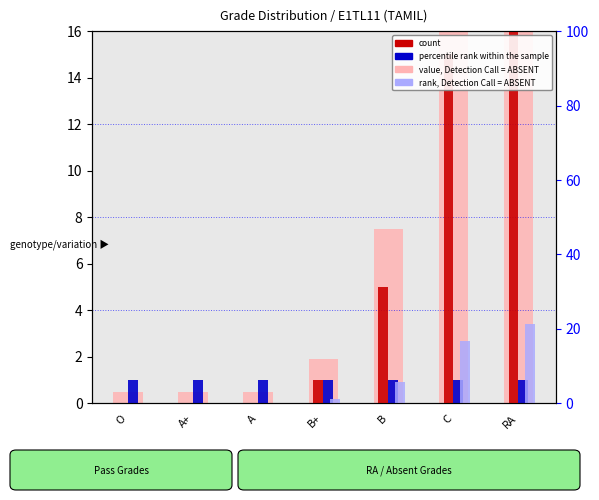

Which series has the largest range (max minus min)?

value, Detection Call = ABSENT